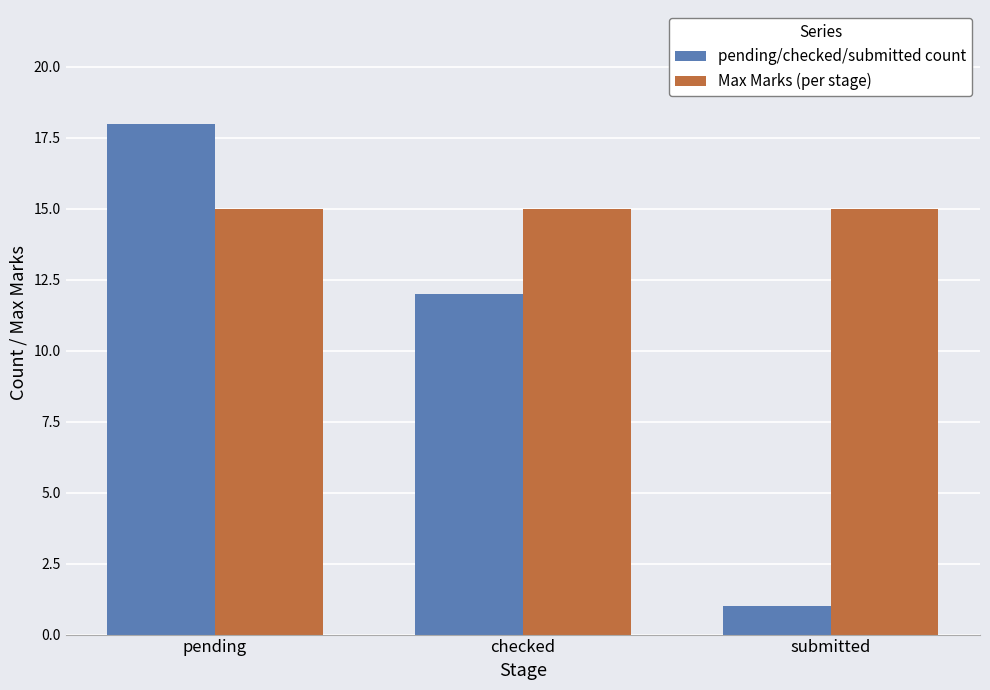

What is the spread (max minus min) of values at submitted?

14